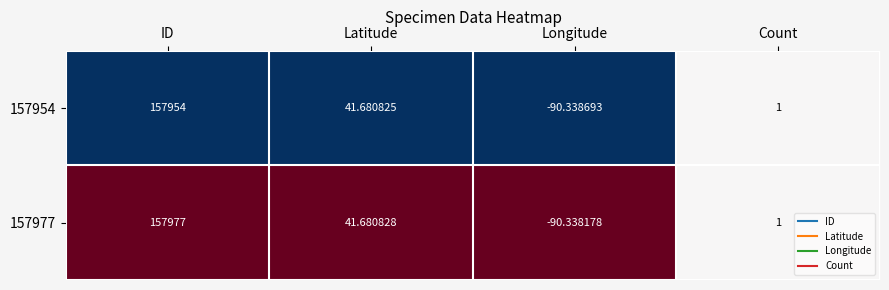

Which category has the highest value across all series?

ID